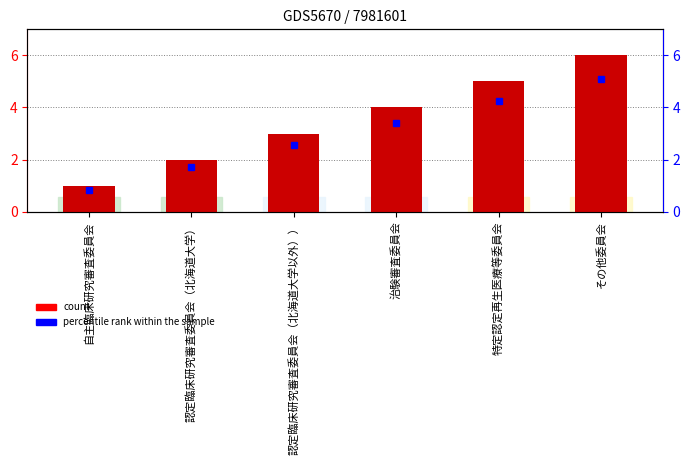

Rank the categories by value from lowest to highest.

自主臨床研究審査委員会, 認定臨床研究審査委員会（北海道大学）, 認定臨床研究審査委員会（北海道大学以外））, 治験審査委員会, 特定認定再生医療等委員会, その他委員会